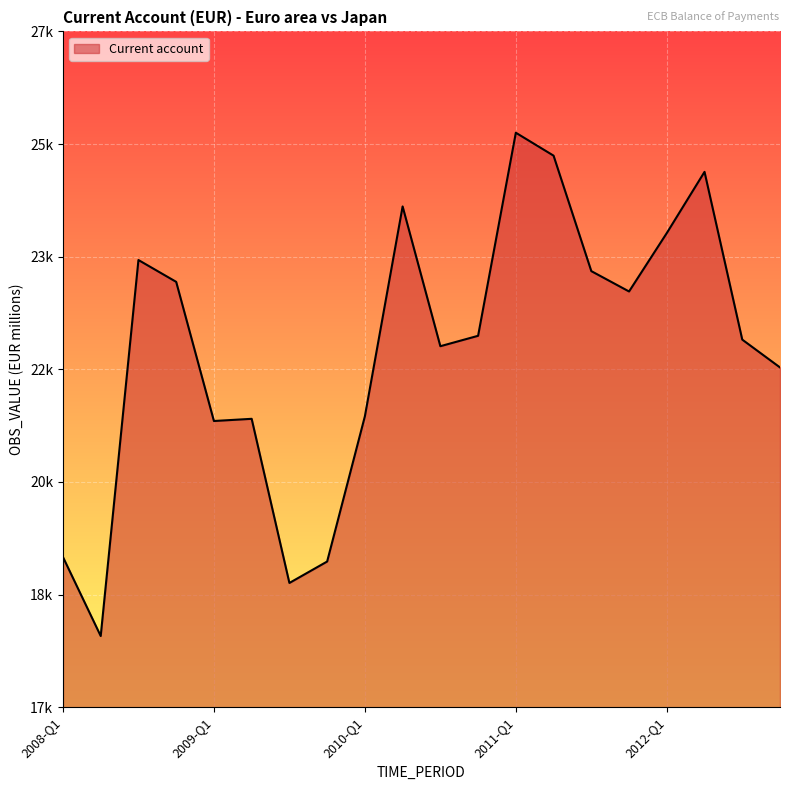

Is this an area chart (filled region under the line)?

Yes